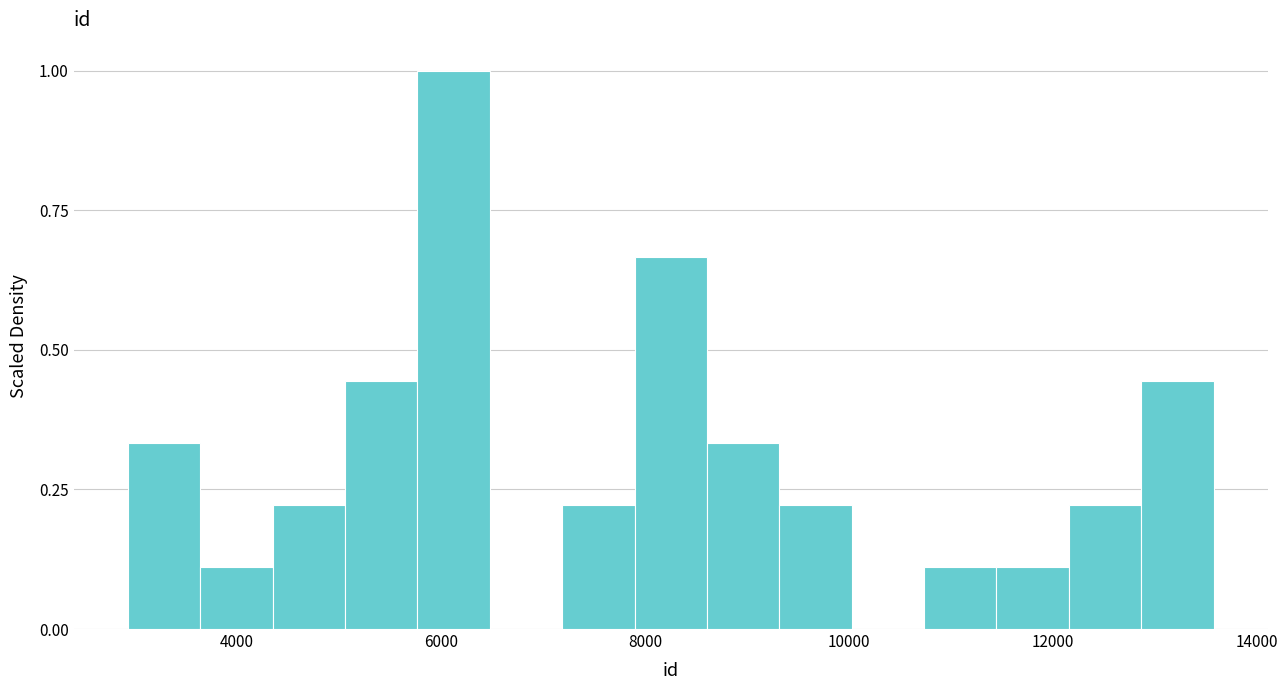

Read against the x-axis, roughly where is the centre of the tallest bar?

6200